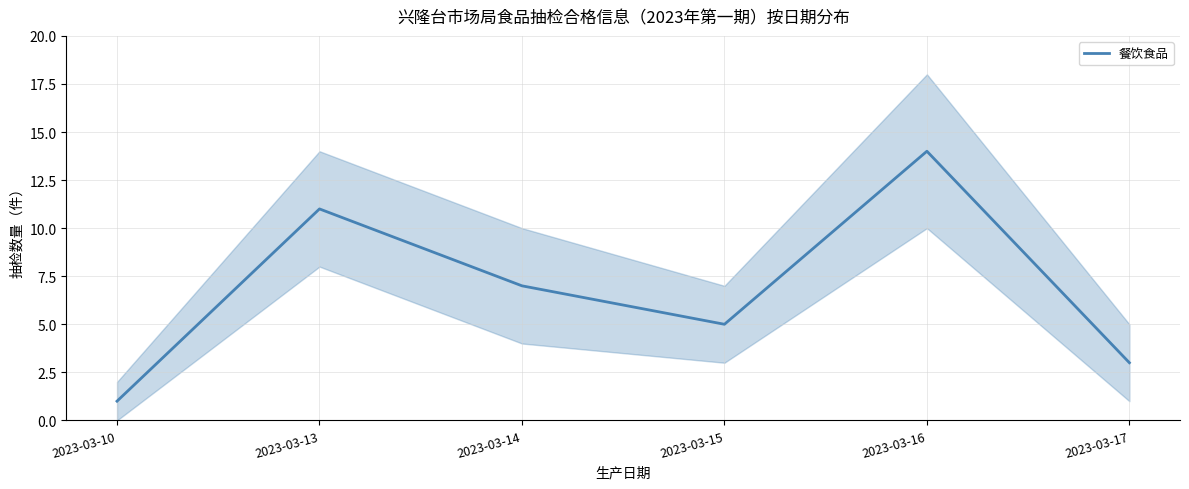

At which label is the value closest to 7?

2023-03-14